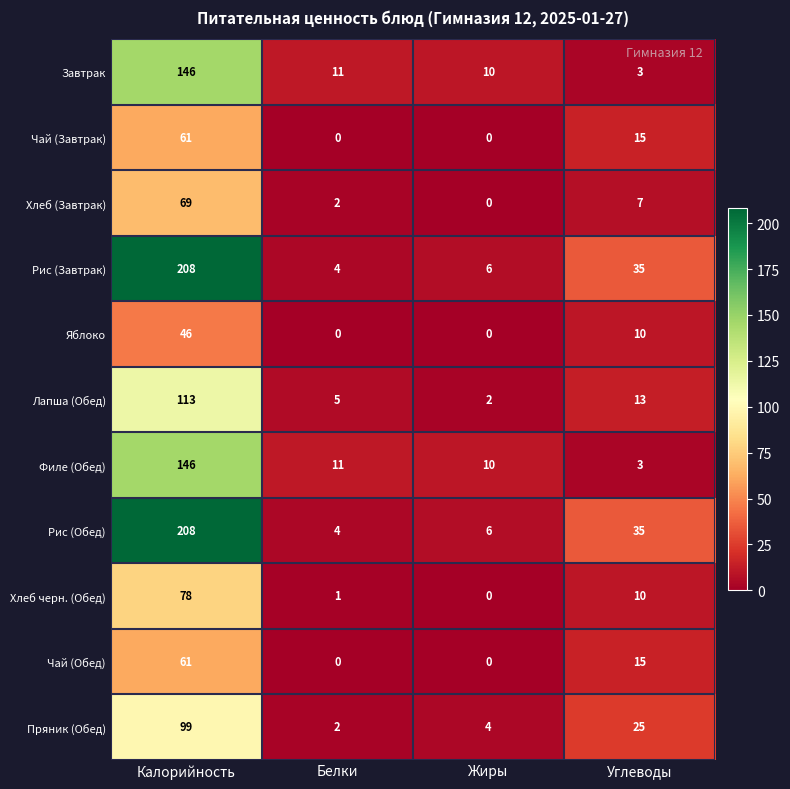

True or false: Рис (Обед) has a value of 208 at Калорийность.

True